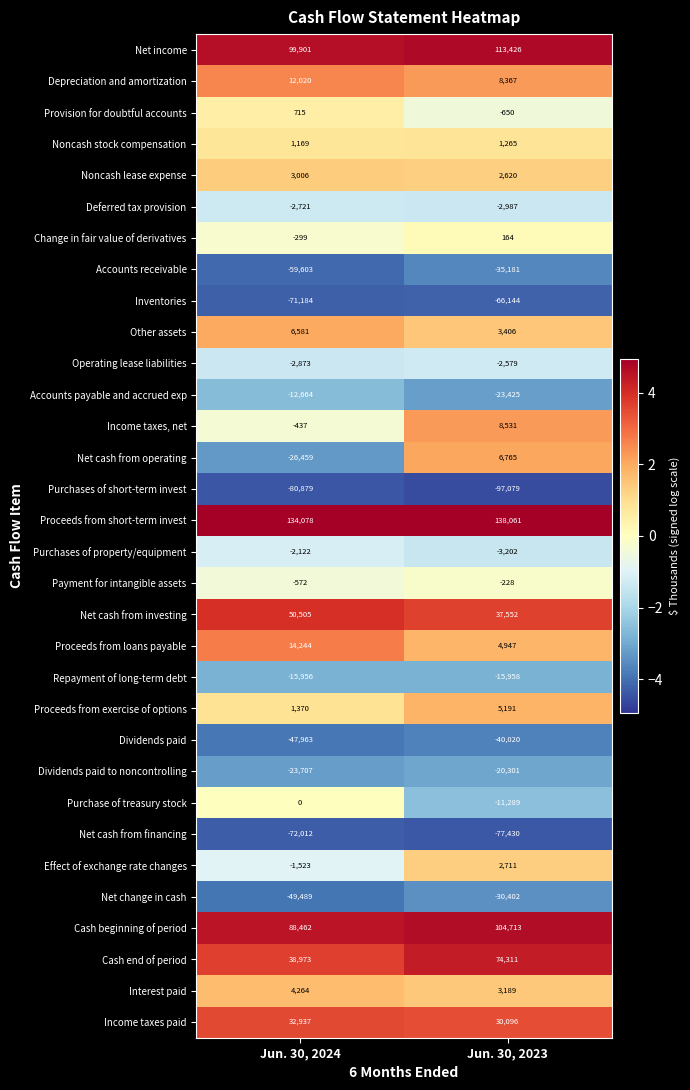

Which category has the lowest value across all series?

Jun. 30, 2023